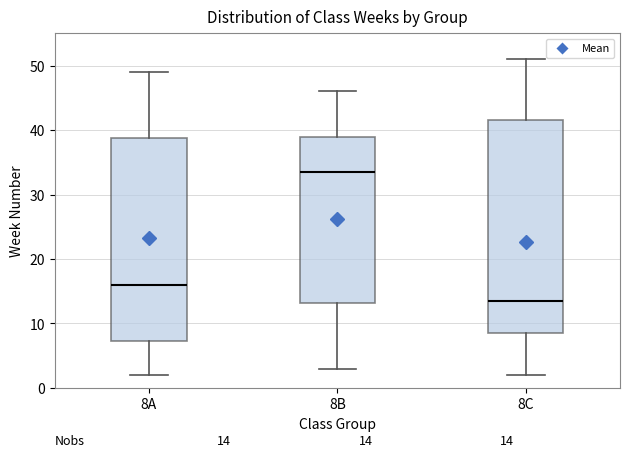

Comparing the boxes themselves (not the whiskers), which one is the tallest?

8C